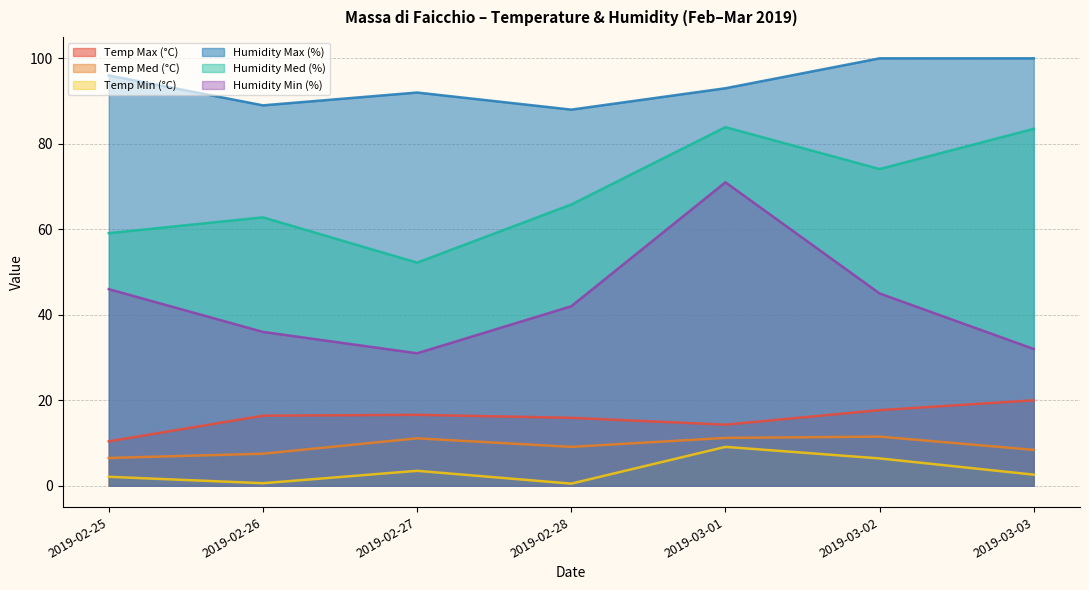

What is the smallest value displayed?

0.5